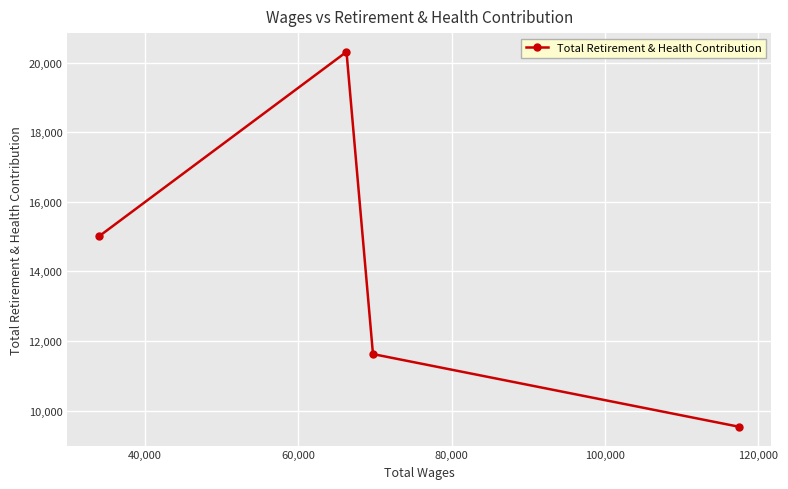

What is the difference between the maximum and minimum values?

10775